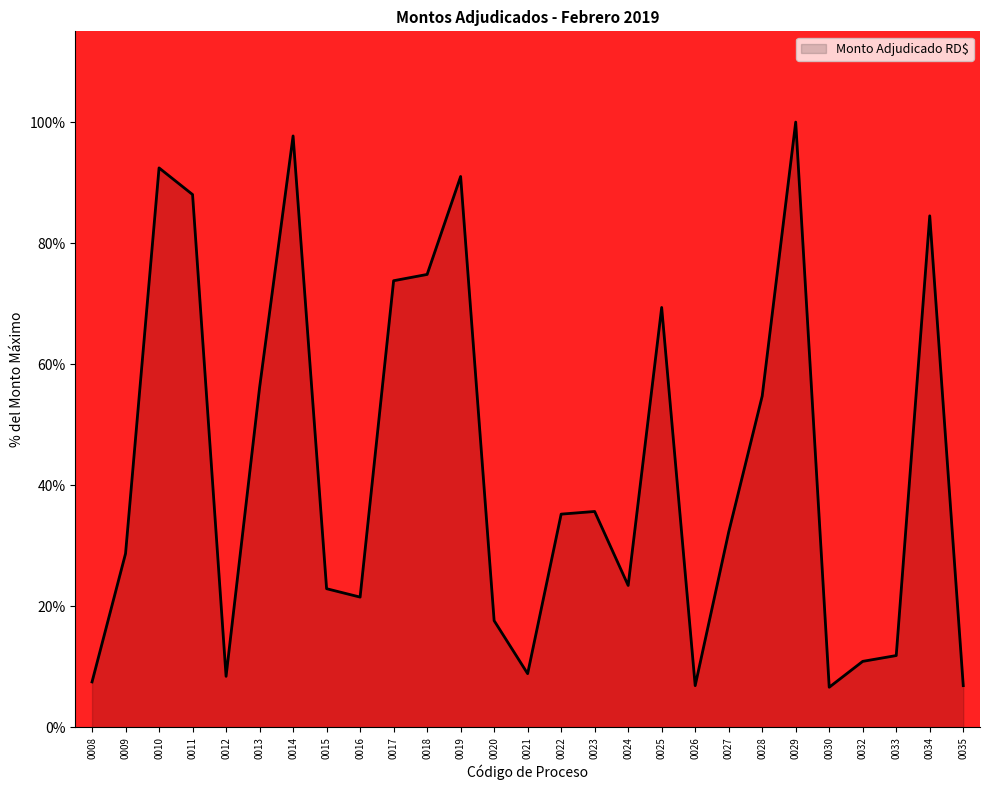

Where is the data nearest to the value 53?

0028